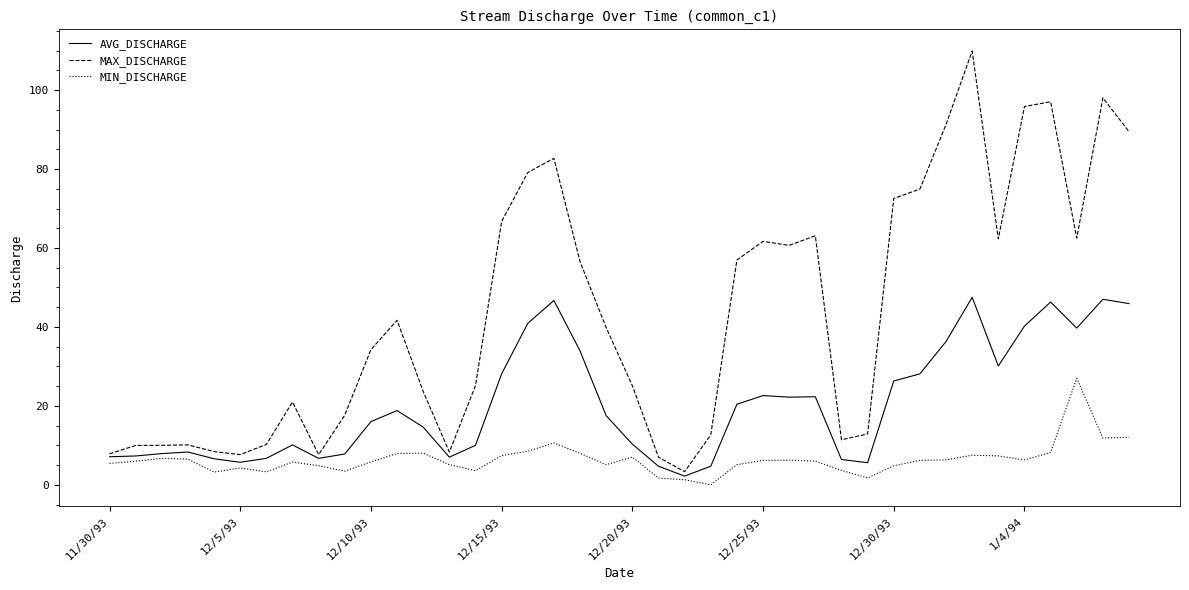

List the series in order of their peak value, highest first.

MAX_DISCHARGE, AVG_DISCHARGE, MIN_DISCHARGE